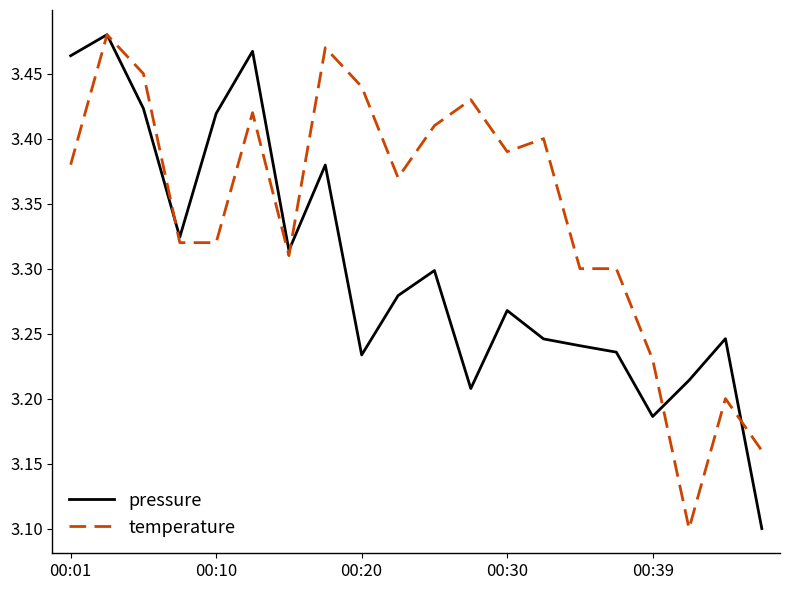

How many interior local peaks does the pressure series have?

6